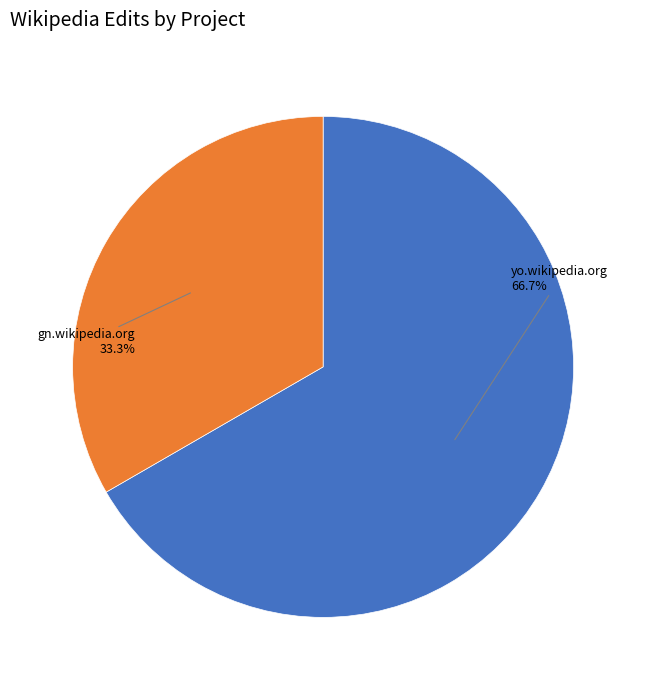

Is there any slice that represents more than half of the pie?

Yes